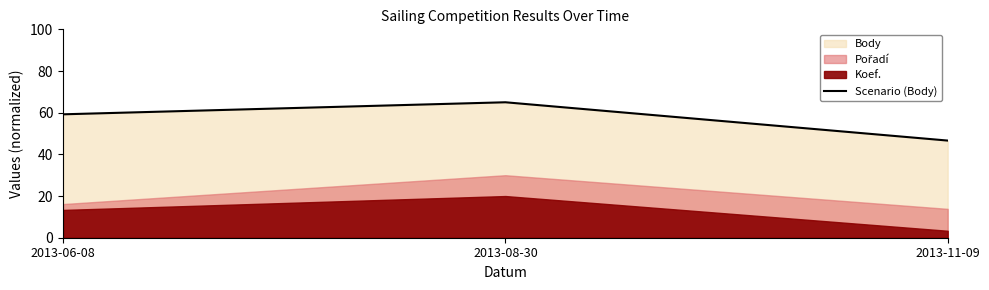

Reading left to right, list all the values displayed in this chart.

2013-06-08=59.2	2013-08-30=65.0	2013-11-09=46.6